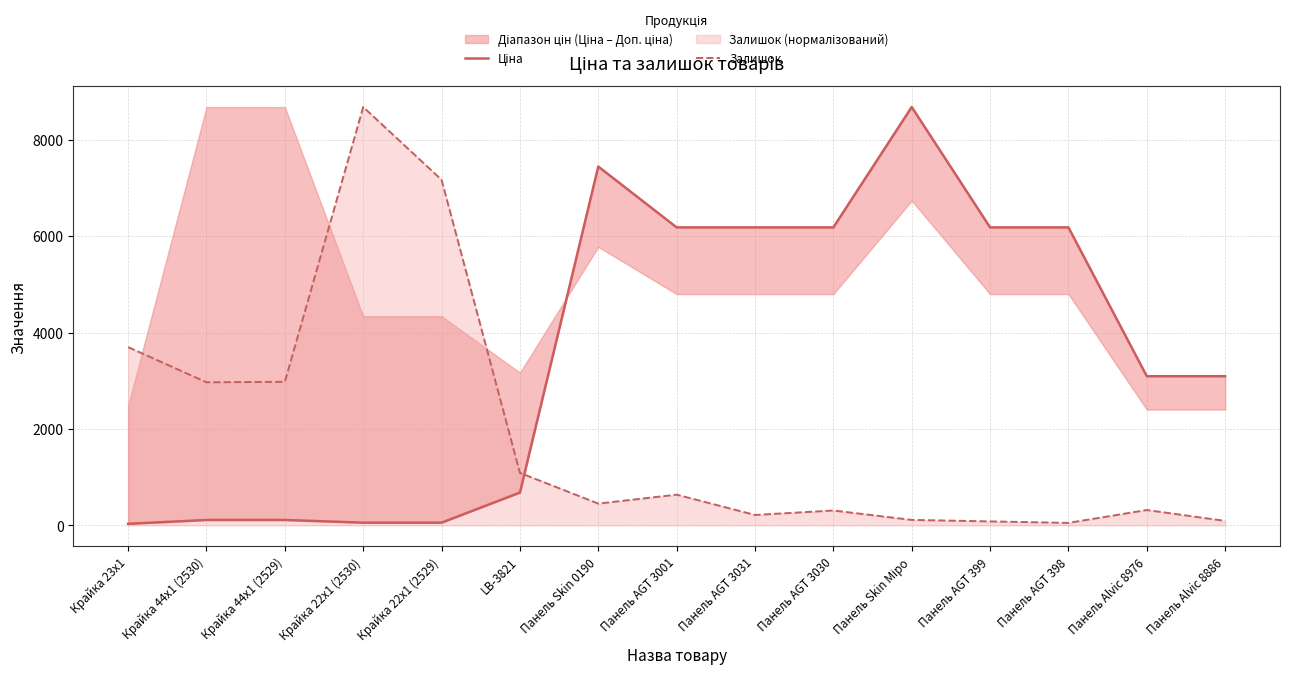

What is the label of the 3rd point from the right?

Панель AGT 398